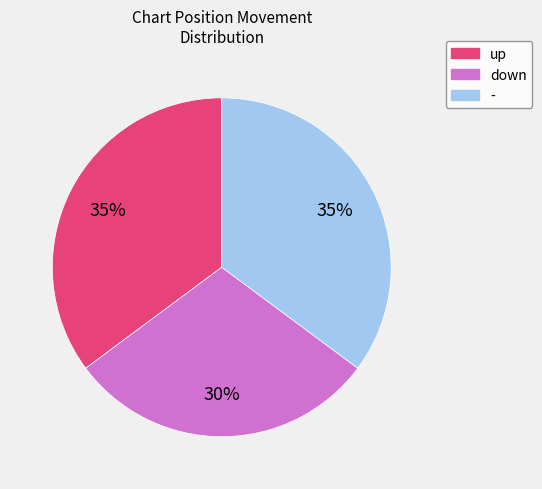

How many segments does this pie chart have?

3